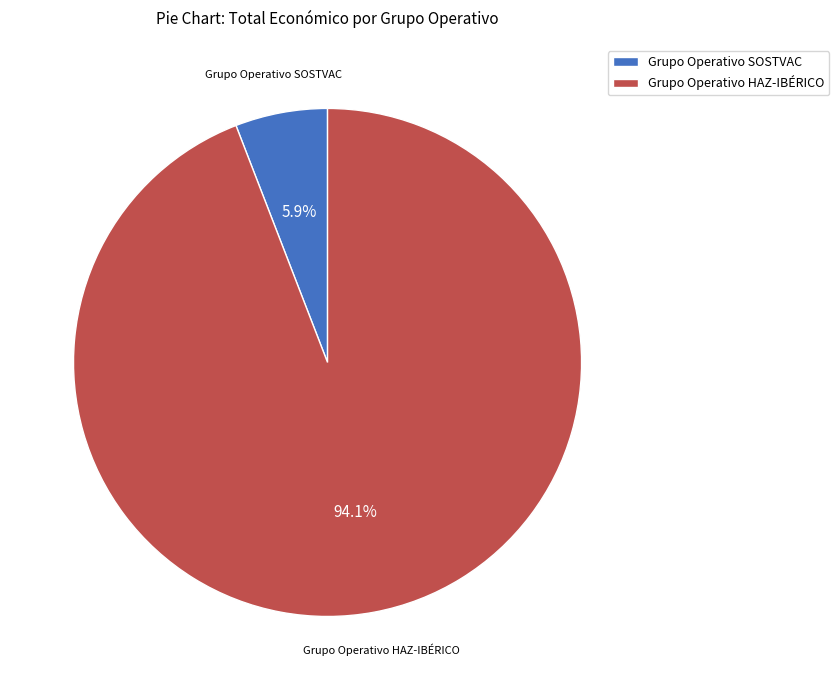

Count the number of slices in the pie.

2